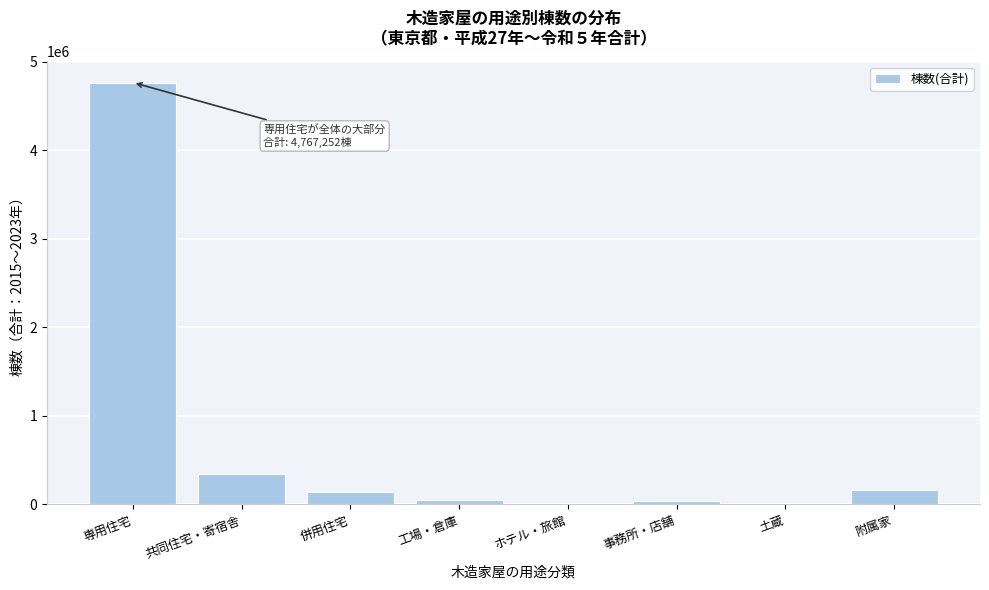

Between 共同住宅・寄宿舎 and 専用住宅, which is larger?

専用住宅